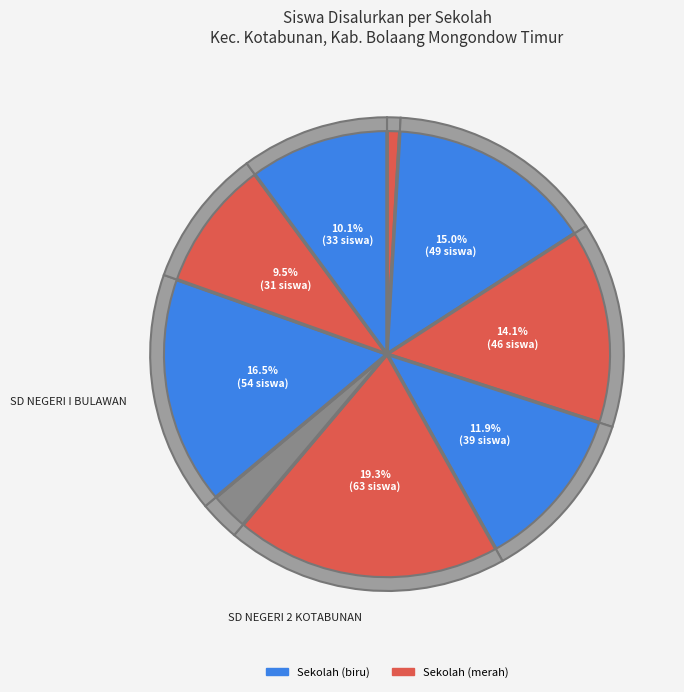

Rank the categories by value from lowest to highest.

SD NEGERI 1 BULAWAN 2, SD NEGERI BOKAKA, SD NEGERI I BUYAT, SD NEGERI I KOTABUNAN, SD NEGERI 2 BUYAT 2, SD NEGERI 1 PARET, SD NEGERI 1 BUYAT 2, SD NEGERI I BULAWAN, SD NEGERI 2 KOTABUNAN